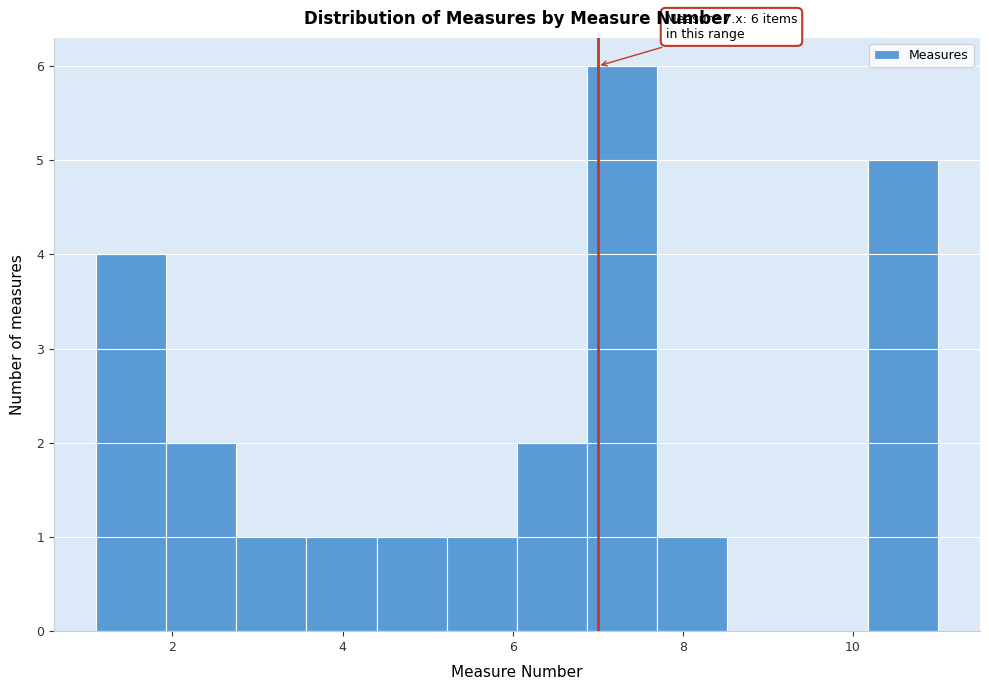

Over which range of the x-axis is the bar tallest?

6.8 to 7.8